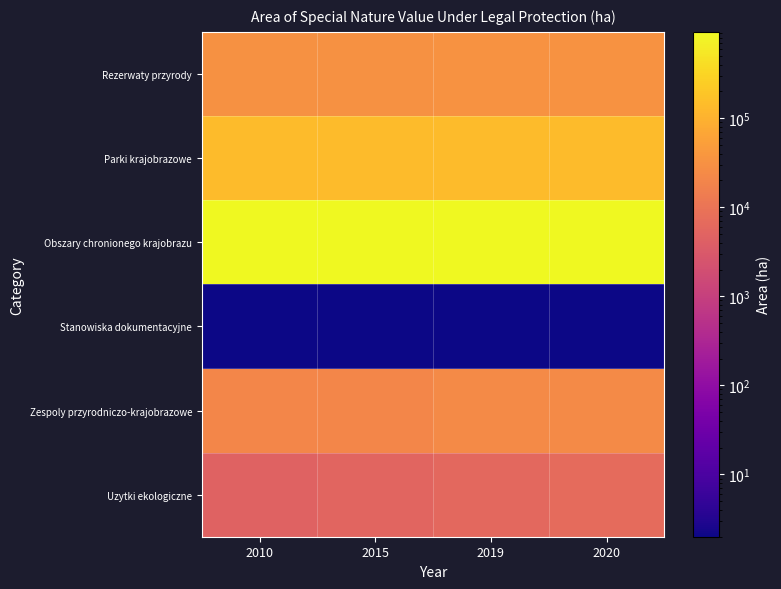

At which category is the sum across all series the highest?

2015